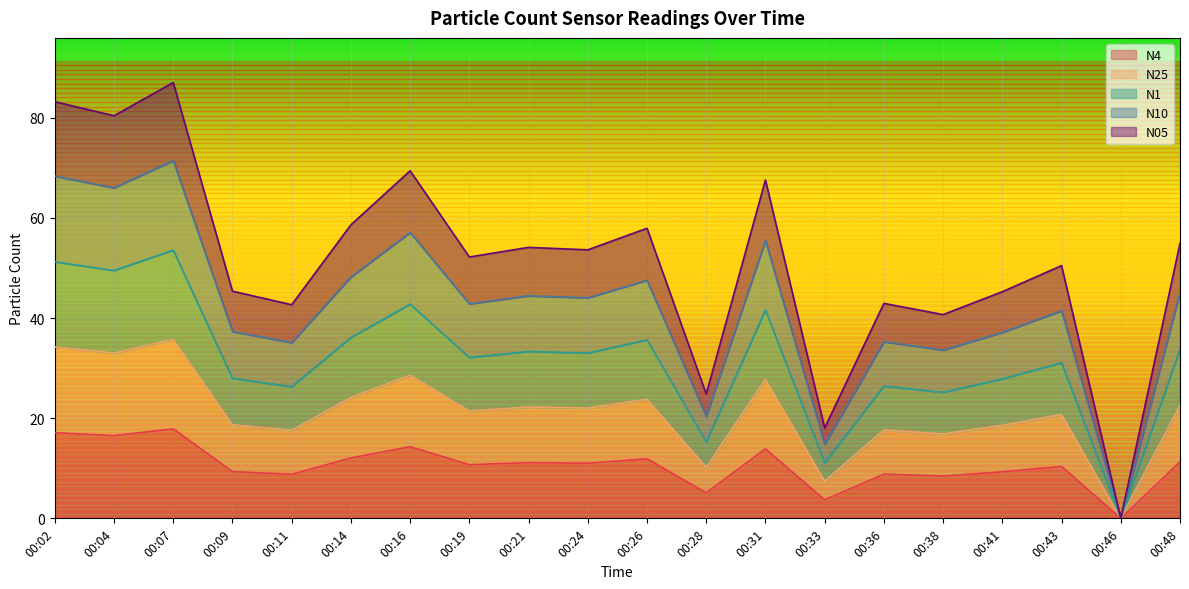

What is the total value across all series at 00:07?

87.0